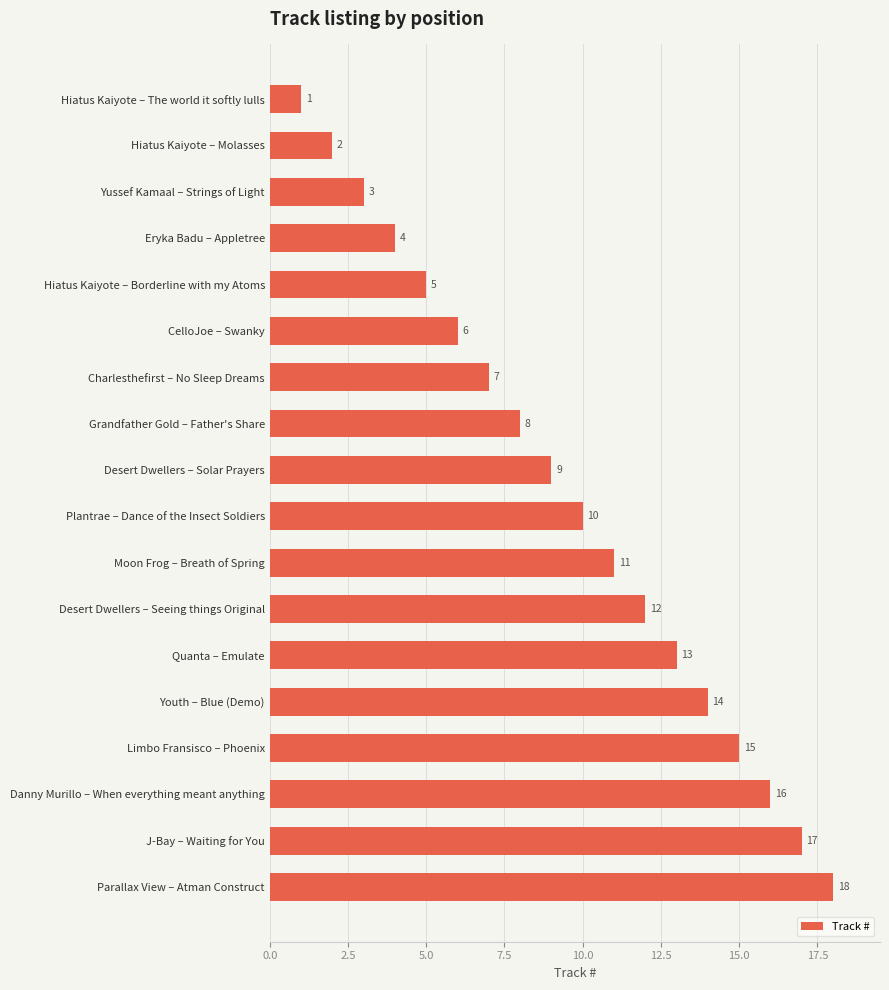

What is the minimum value shown in the chart?

1